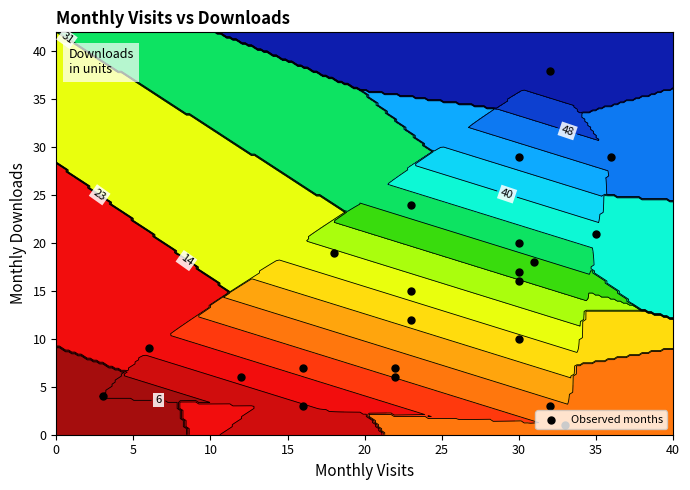

What is the average value?

14